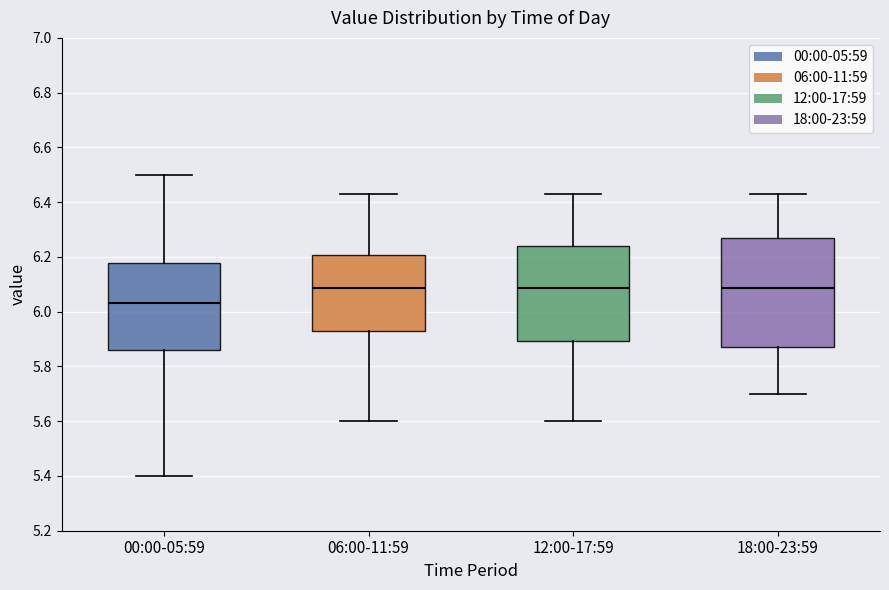

Reading left to right, read every box against the y-axis: the position of its median line, the range the box covers, and the ends of its whiskers. The values are not printed on the chart, so give them approximately, as read against the axis.

00:00-05:59: median 6.04, box 5.86 to 6.18, whiskers 5.40 to 6.50
06:00-11:59: median 6.08, box 5.94 to 6.20, whiskers 5.60 to 6.44
12:00-17:59: median 6.08, box 5.90 to 6.24, whiskers 5.60 to 6.44
18:00-23:59: median 6.08, box 5.88 to 6.28, whiskers 5.70 to 6.44